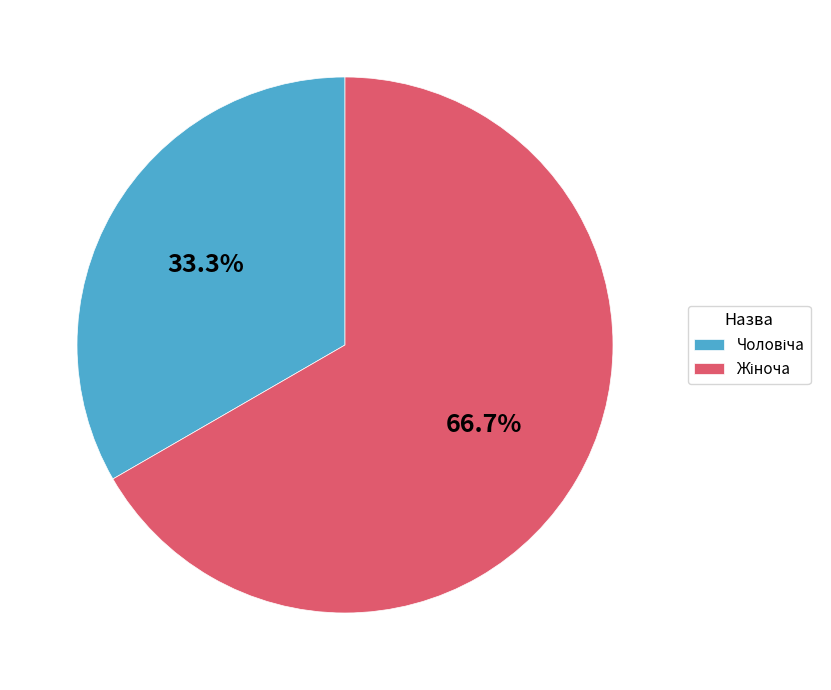

Does any single category account for the majority?

Yes